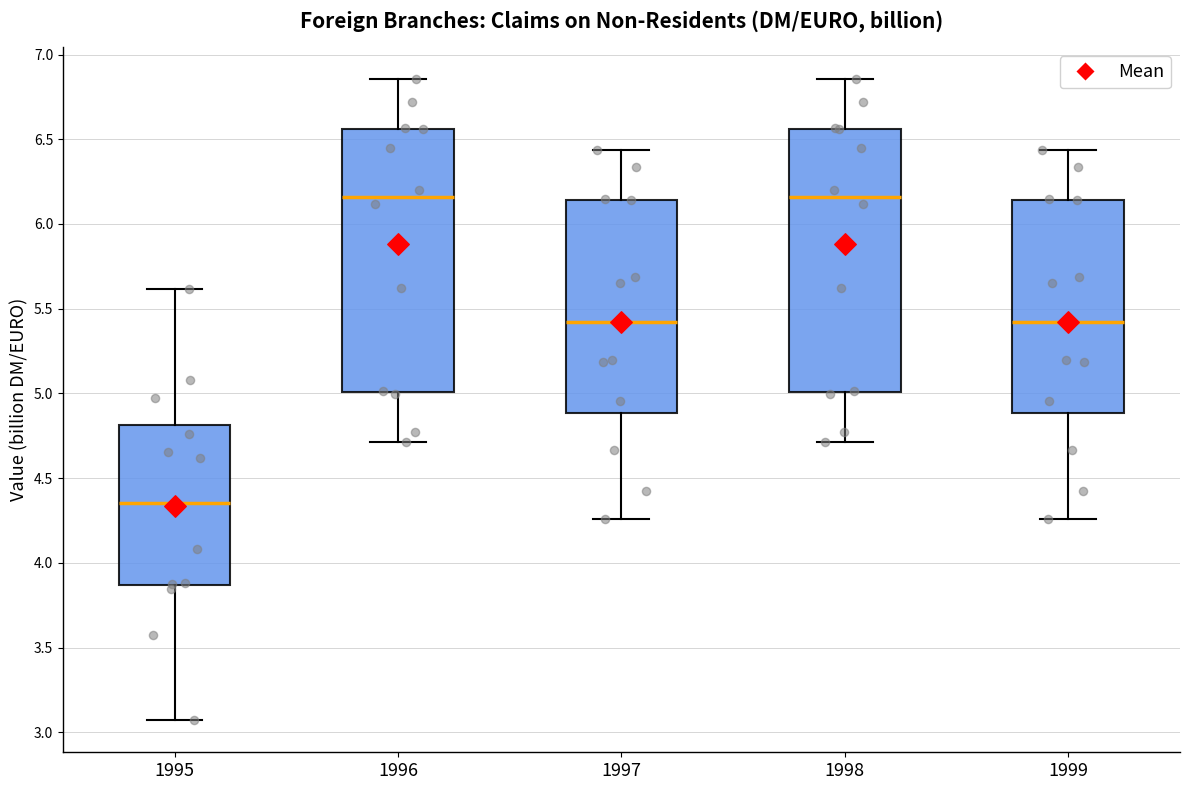

Reading left to right, transcribe this box plot: for each box, give where its median line is, the range the box spans, and where its two whiskers end, as read against the y-axis. The values are not printed on the chart, so give them approximately, as read against the axis.

1995: median 4.35, box 3.85 to 4.80, whiskers 3.05 to 5.60
1996: median 6.15, box 5.00 to 6.55, whiskers 4.70 to 6.85
1997: median 5.40, box 4.90 to 6.15, whiskers 4.25 to 6.45
1998: median 6.15, box 5.00 to 6.55, whiskers 4.70 to 6.85
1999: median 5.40, box 4.90 to 6.15, whiskers 4.25 to 6.45